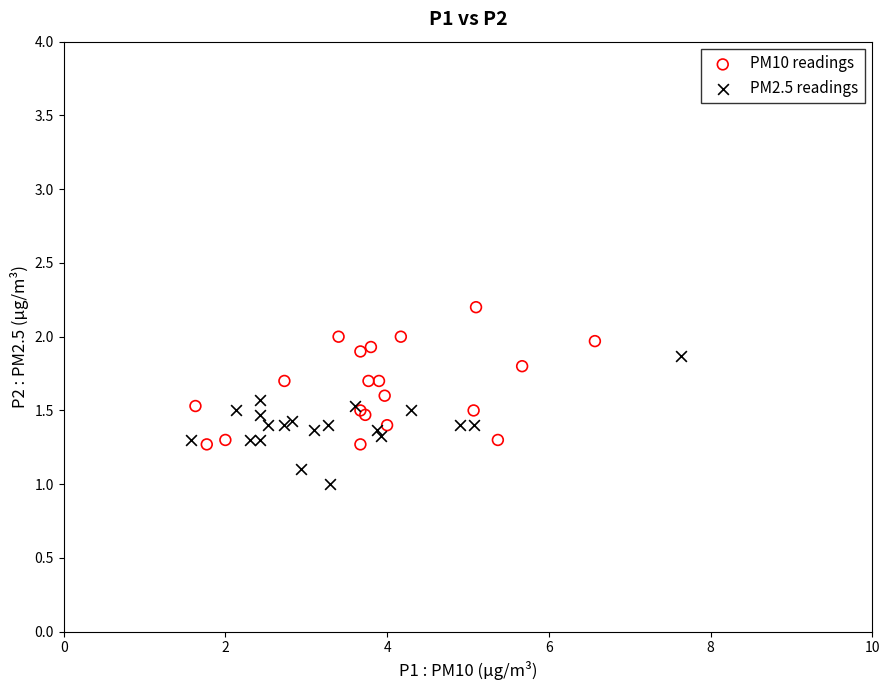

Which series reaches the maximum Y coordinate?

PM10 readings